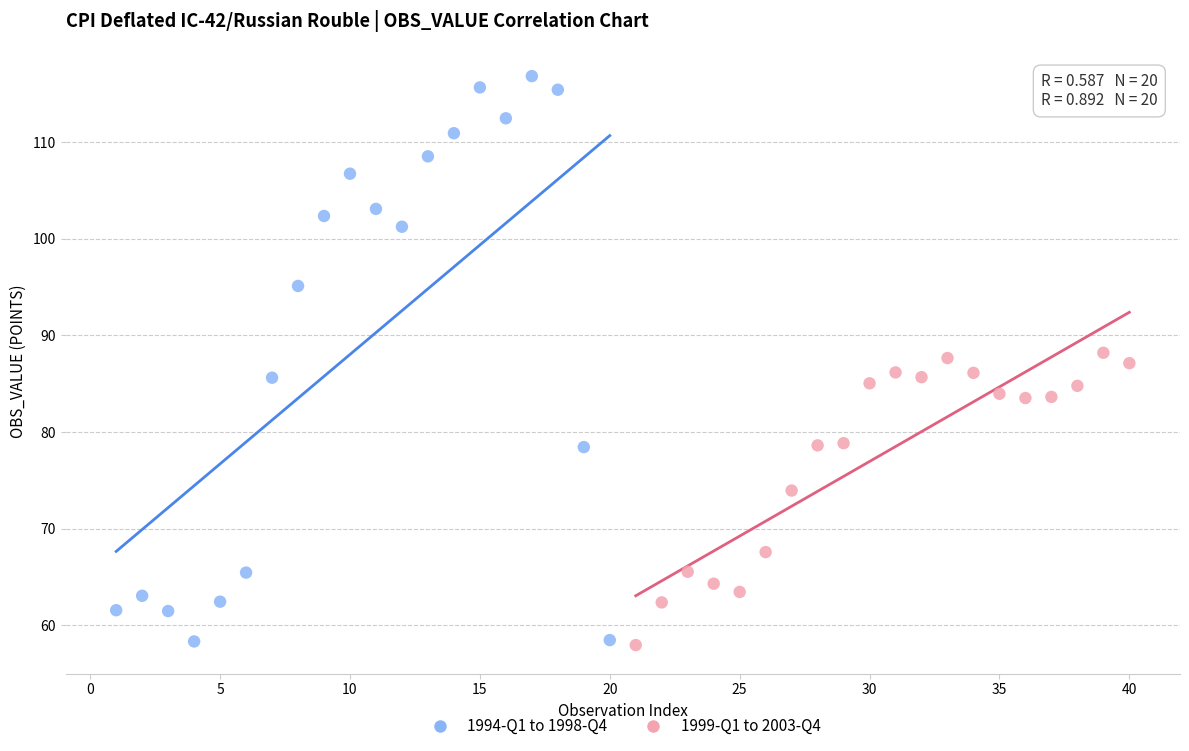

Which series has the widest spread of Y values?

1994-Q1 to 1998-Q4